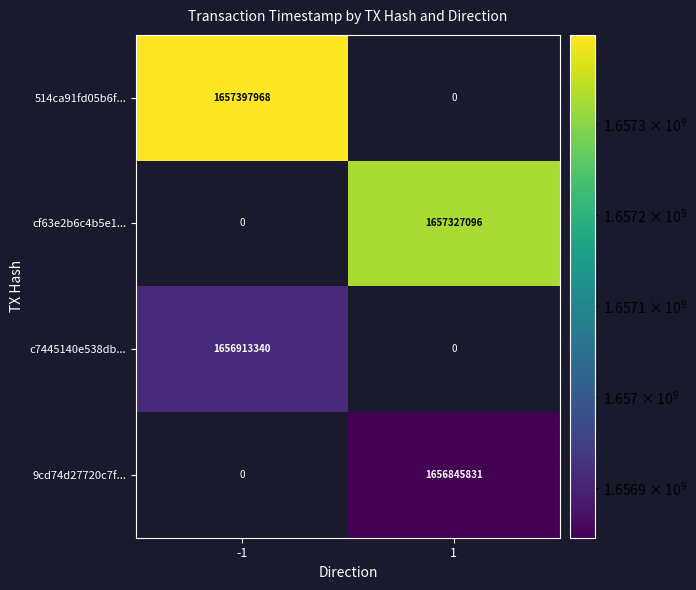

Which series changed the most between -1 and 1?

514ca91fd05b6f...